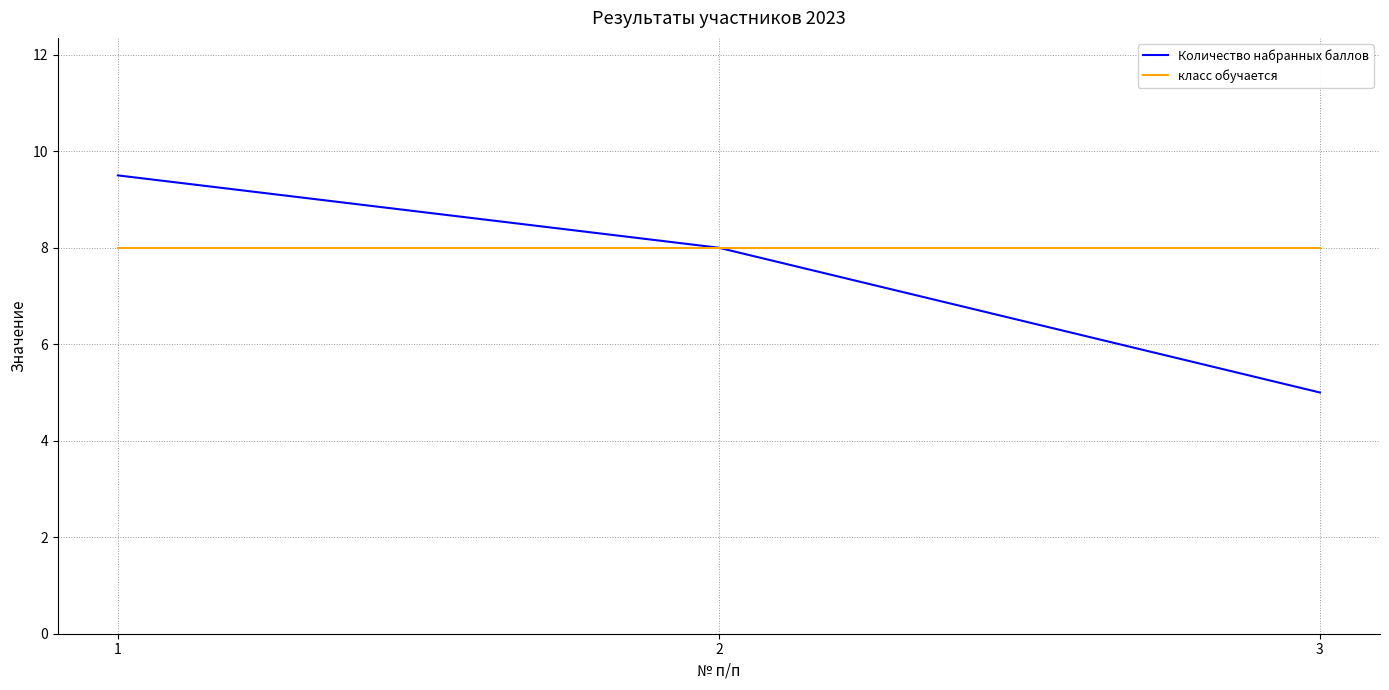

What is the sum of all класс обучается values?

24.0